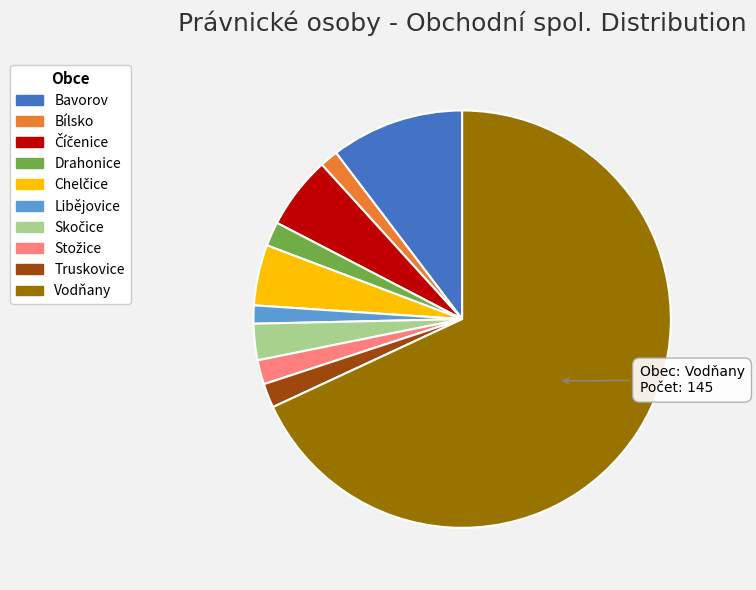

What is the largest slice in the pie chart?

Vodňany